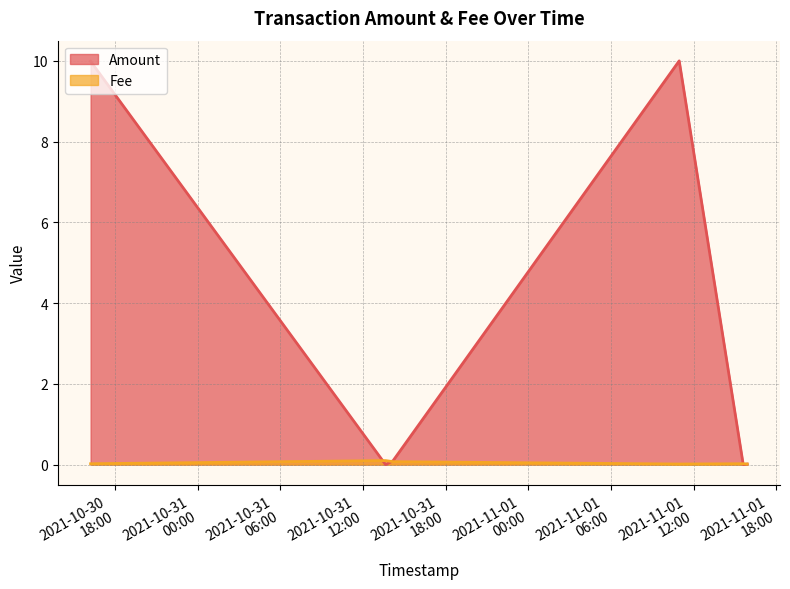

What is the total value across all series at 2021-10-31 14:10:29?

0.2